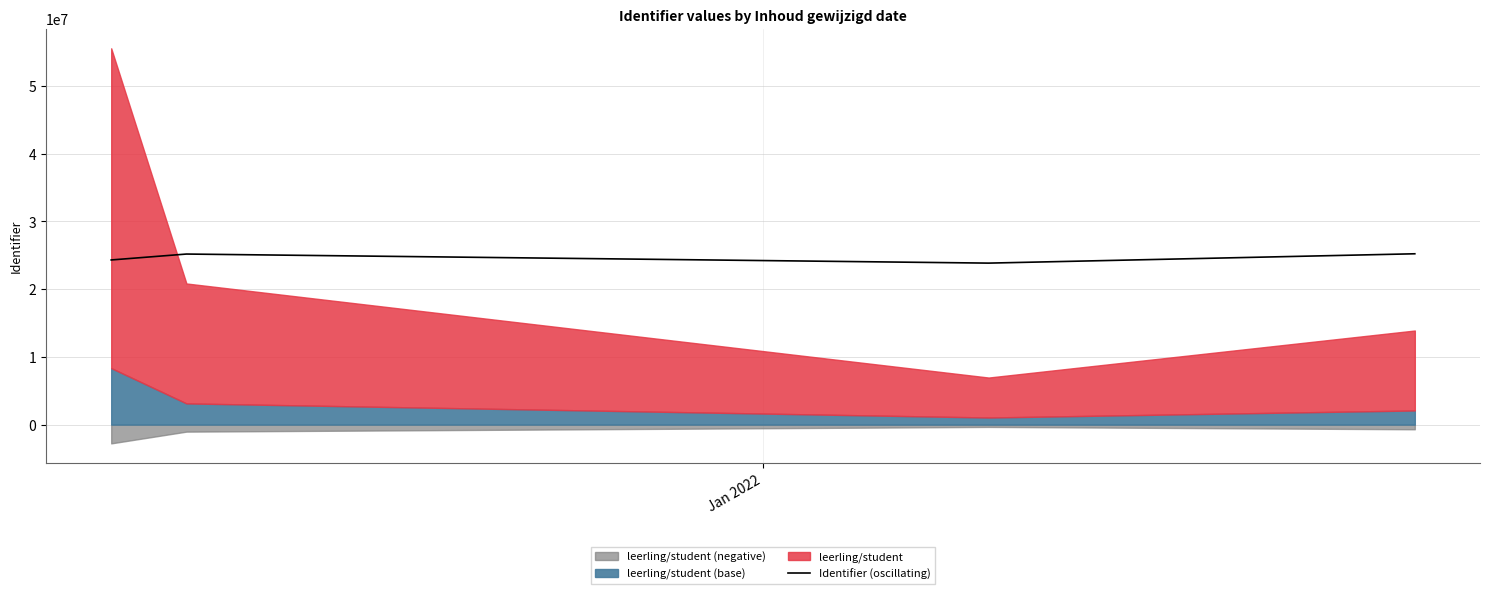

What is the maximum value for Identifier (oscillating)?

25224684.3